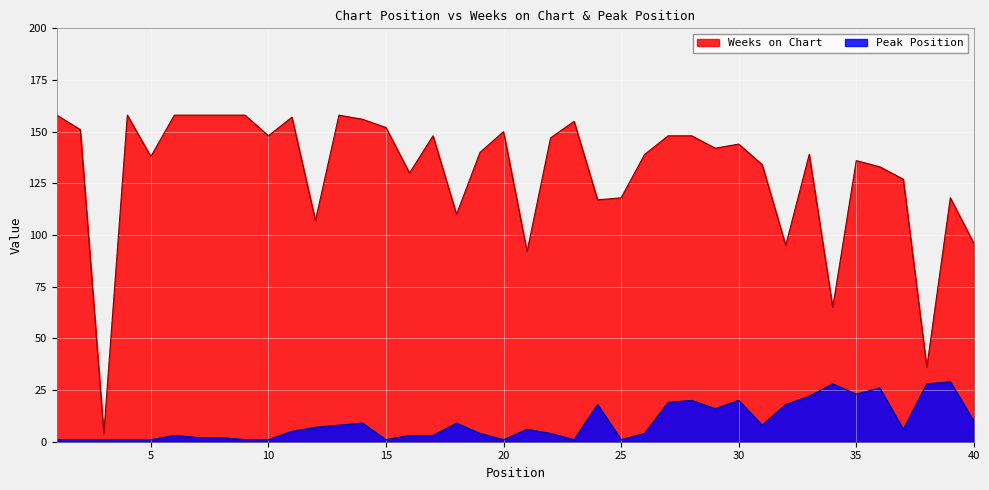

List the series in order of their overall mean, highest first.

Weeks on Chart, Peak Position